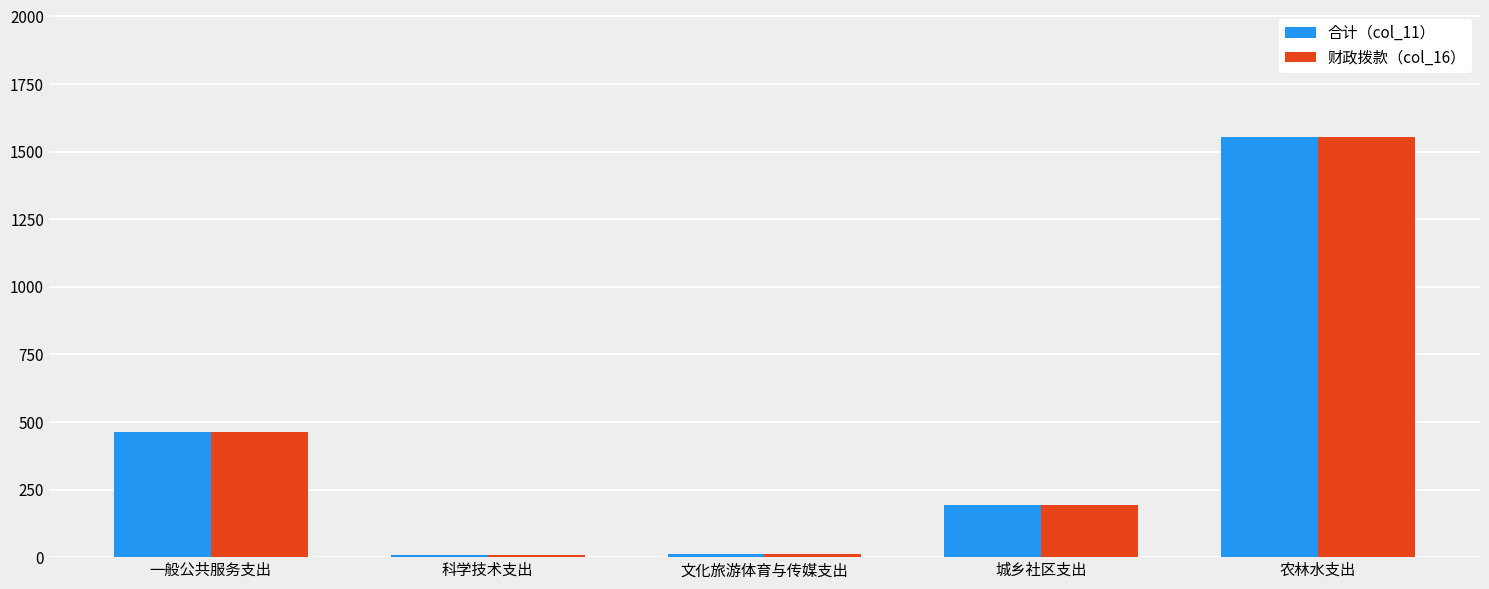

Is it true that 财政拨款（col_16） equals 287.4 at 城乡社区支出?

False